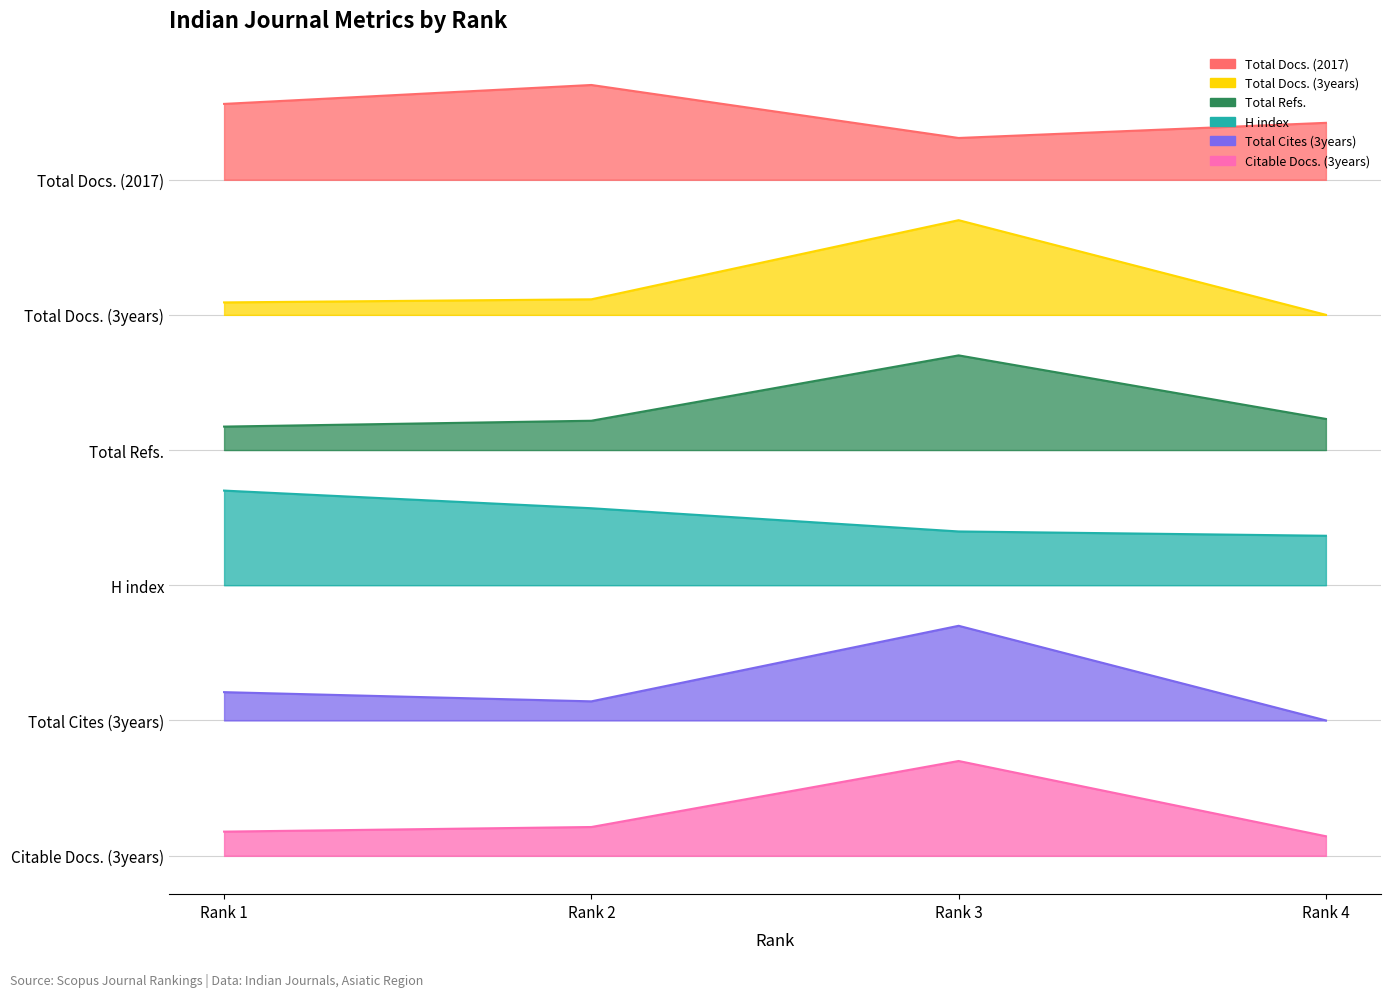

What is the sum of all Total Docs. (3years) values?

16.9